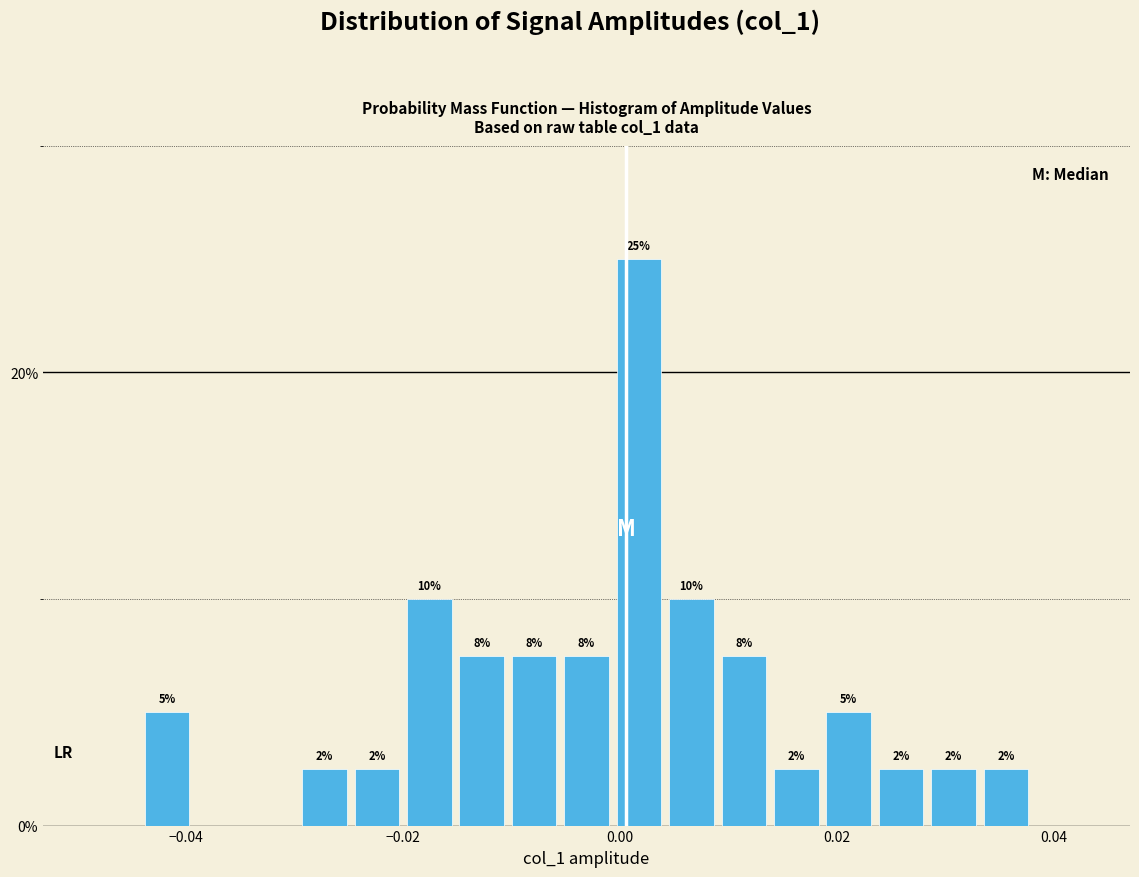

Read against the x-axis, roughly where is the centre of the tallest bar?

0.002